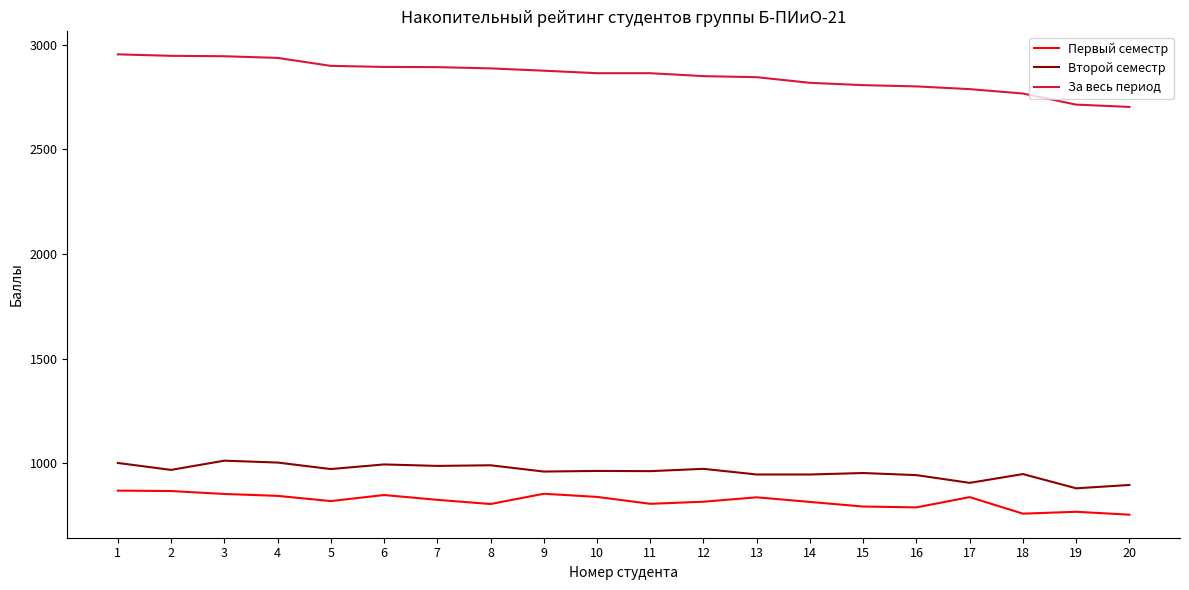

What is the difference between the Первый семестр values at 16 and 5?

30